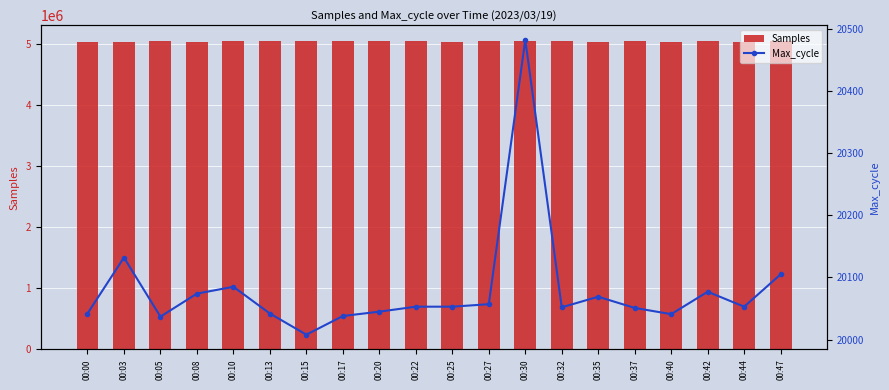

Is it true that Max_cycle equals 20057 at 00:27?

True